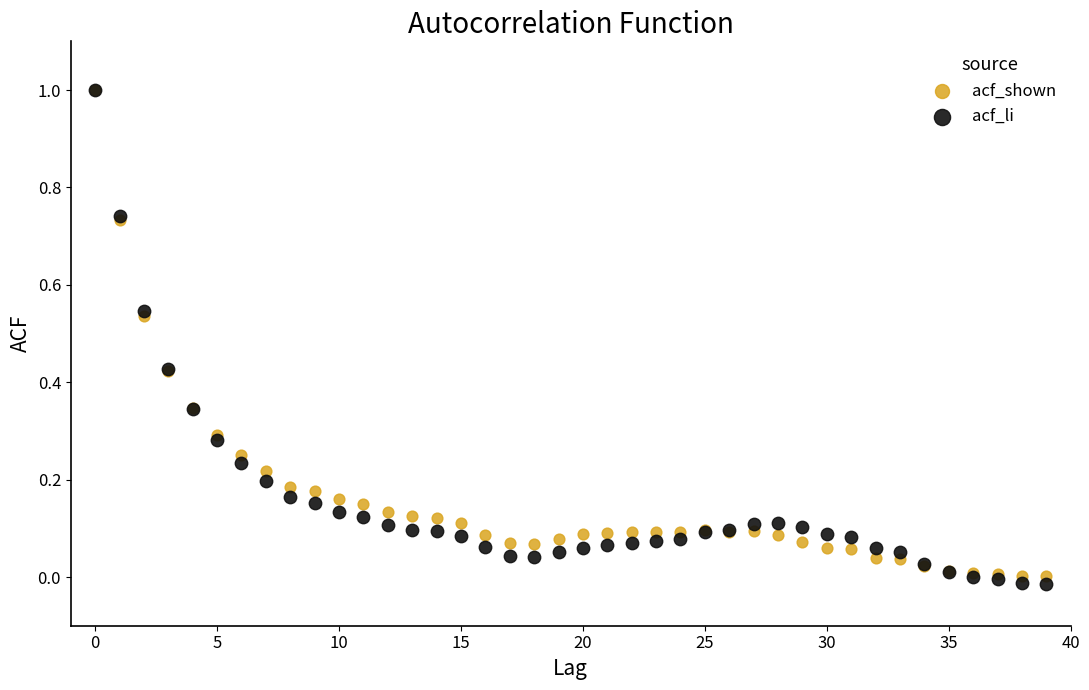

Which series has the largest Y range (max minus min)?

acf_li